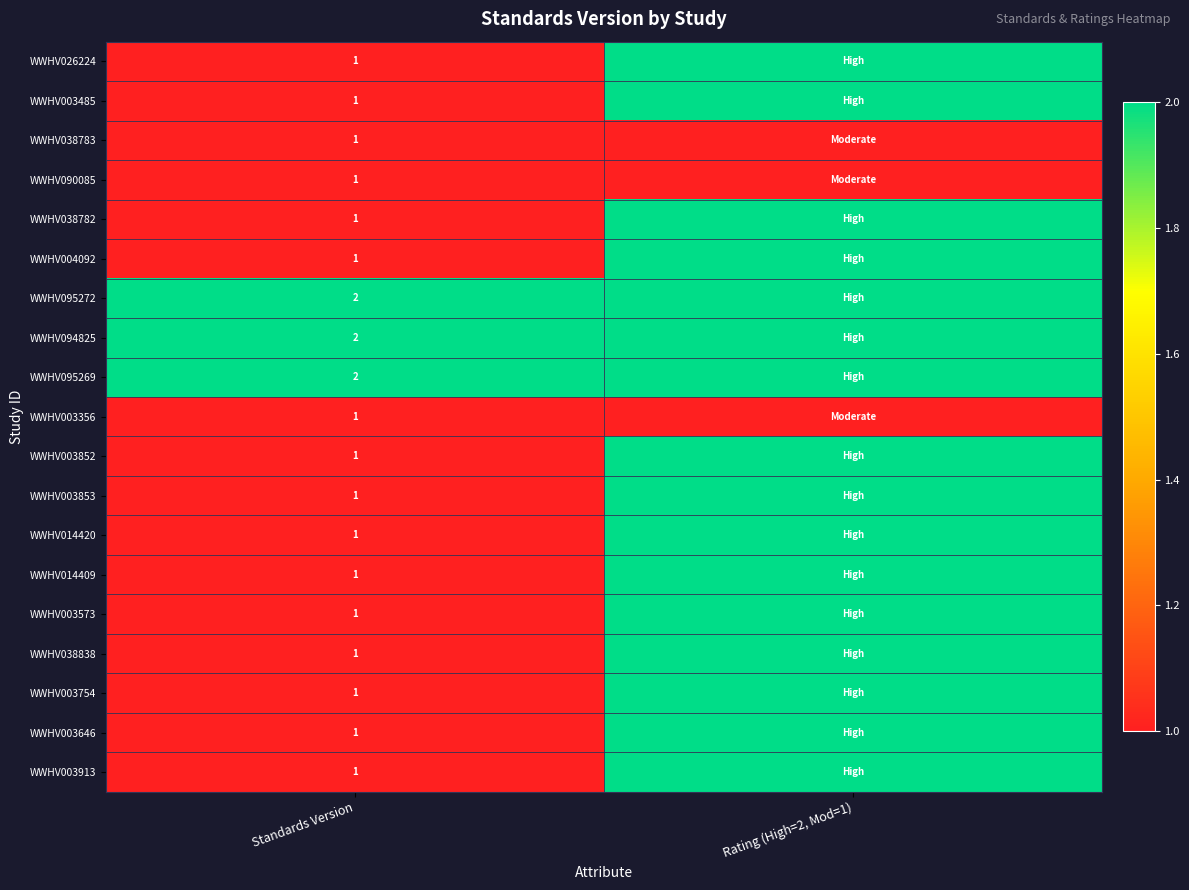

What is the total value across all series at Standards Version?

22